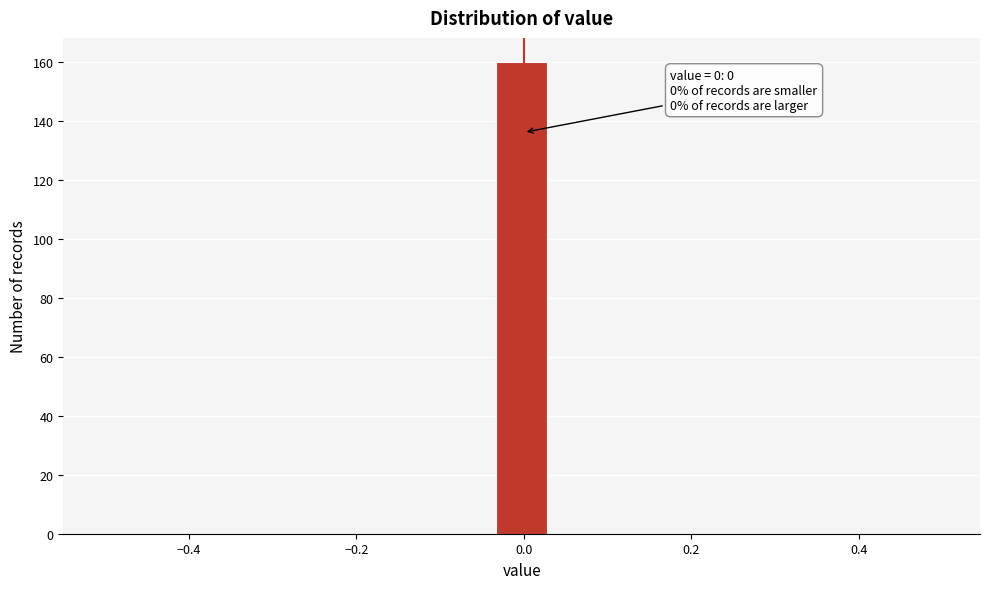

Read against the x-axis, roughly where is the centre of the tallest bar?

0.00